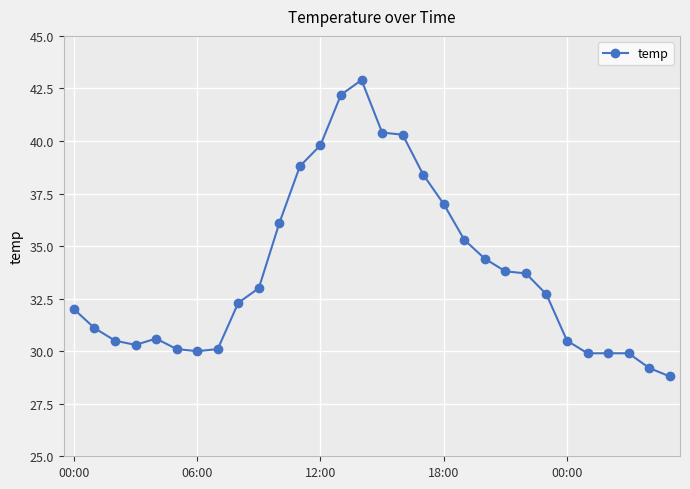

Reading left to right, what are all the values shown in this chart?

32.0	31.1	30.5	30.3	30.6	30.1	30.0	30.1	32.3	33.0	36.1	38.8	39.8	42.2	42.9	40.4	40.3	38.4	37.0	35.3	34.4	33.8	33.7	32.7	30.5	29.9	29.9	29.9	29.2	28.8